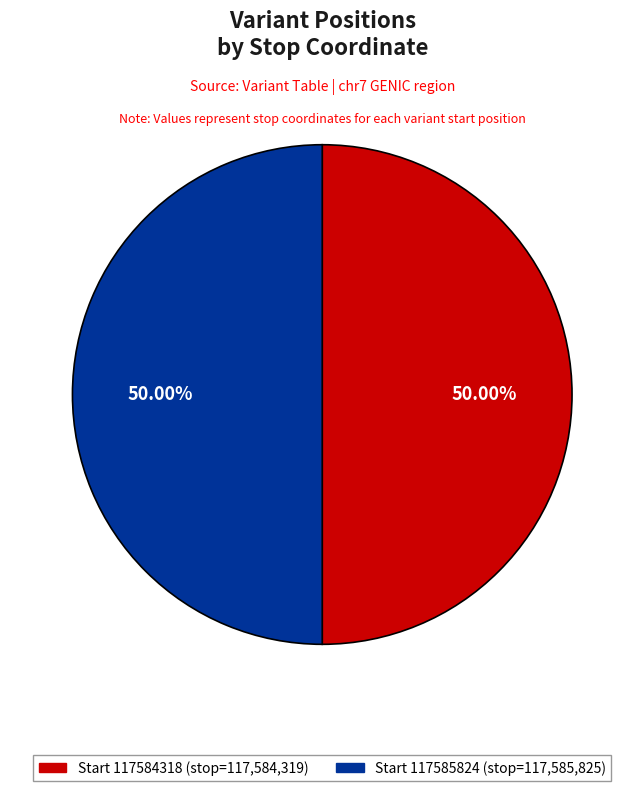

What is the largest slice in the pie chart?

117585824